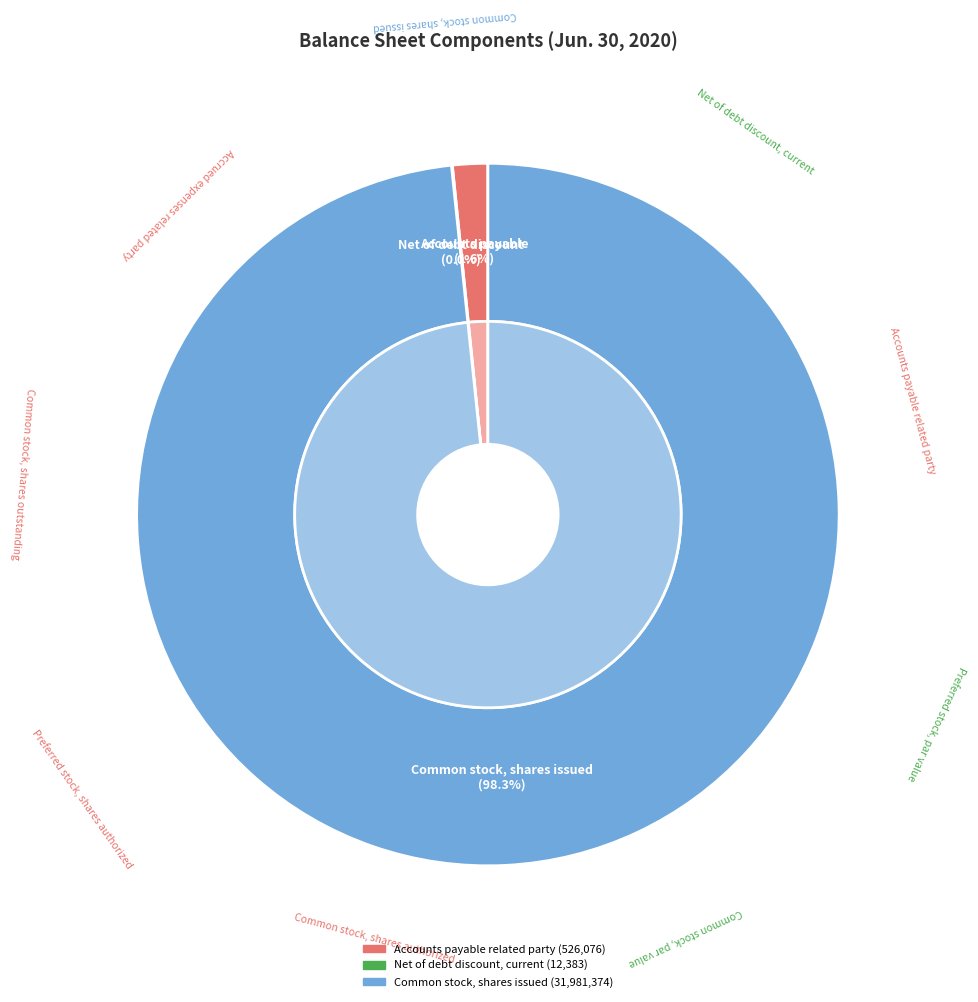

The Net of debt discount, current slice represents 0% of the pie. True or false?

True